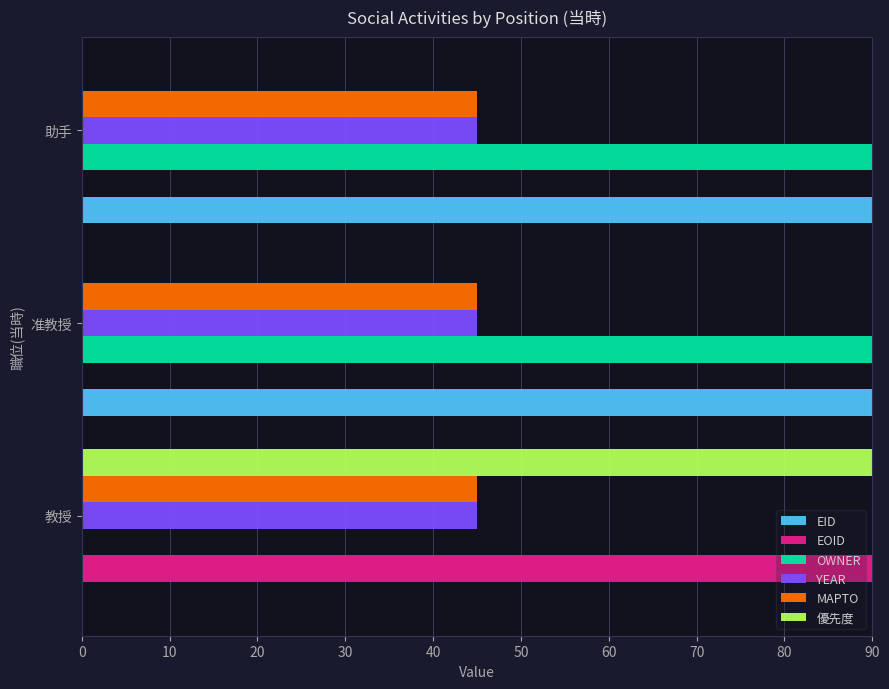

Is it true that EOID equals 90.0 at 教授?

True